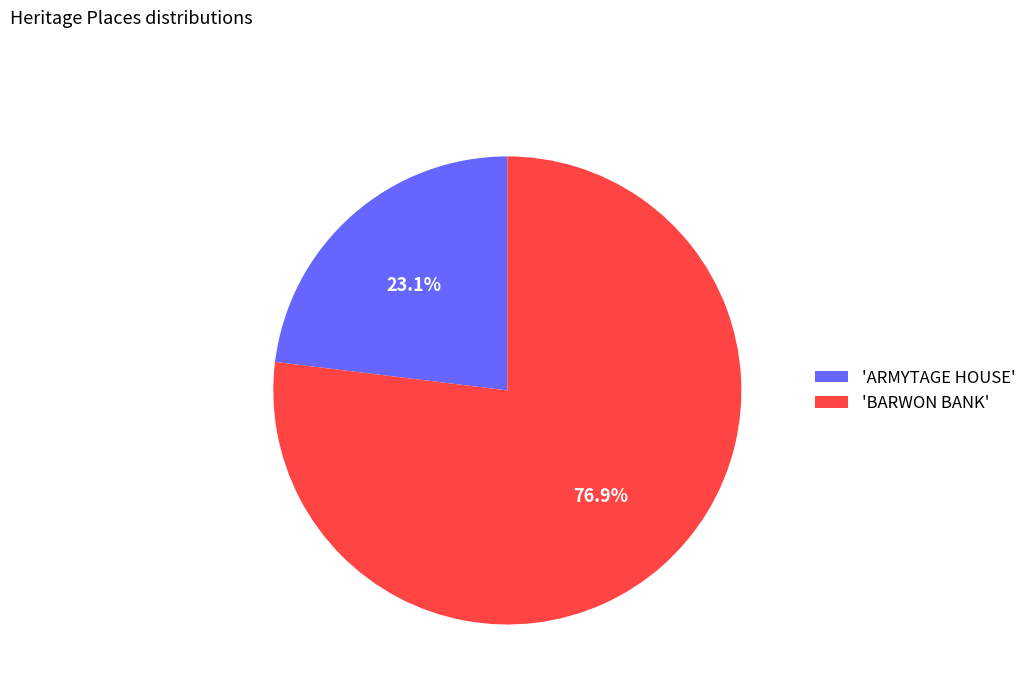

Rank the categories by value from highest to lowest.

'BARWON BANK', 'ARMYTAGE HOUSE'